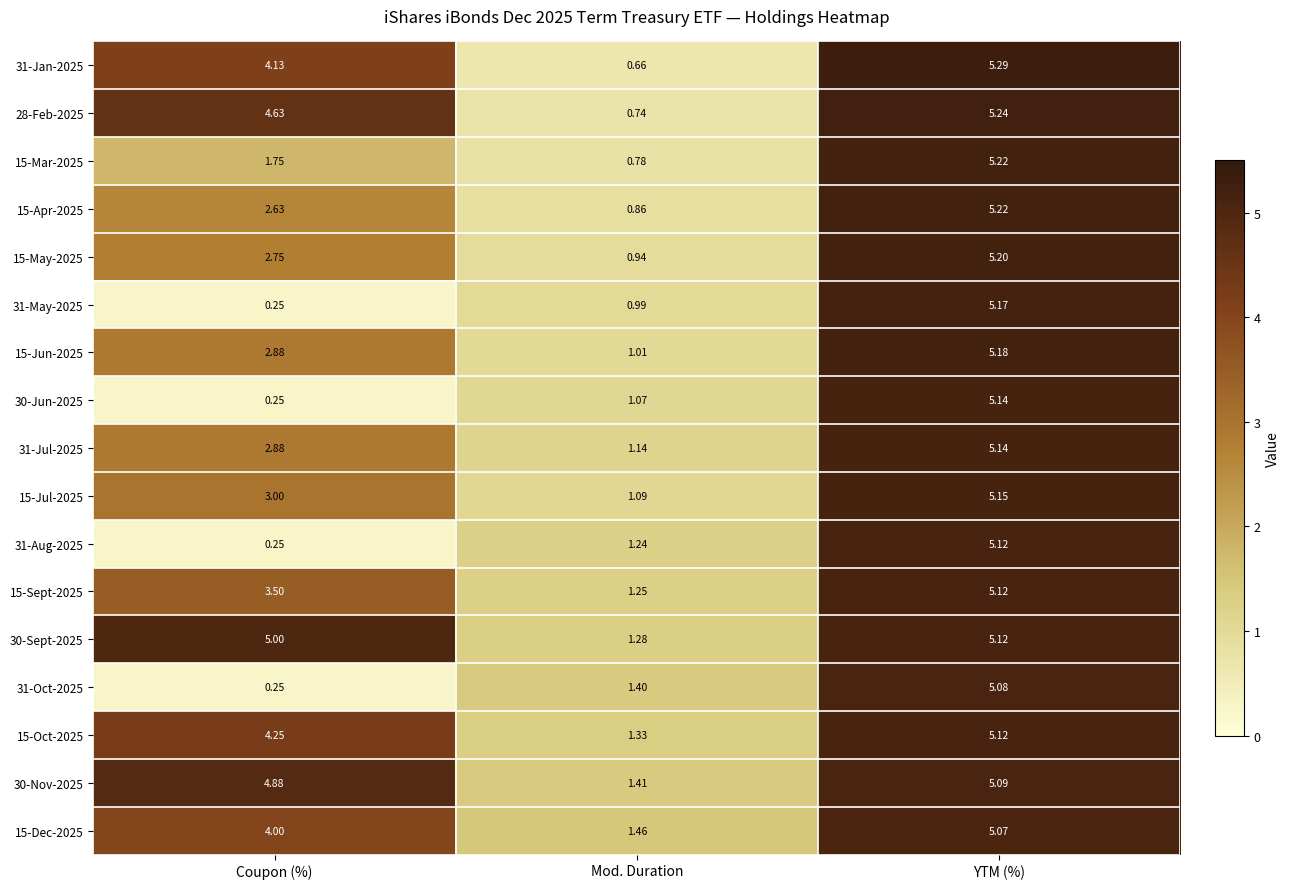

How many data points does each series have?

3